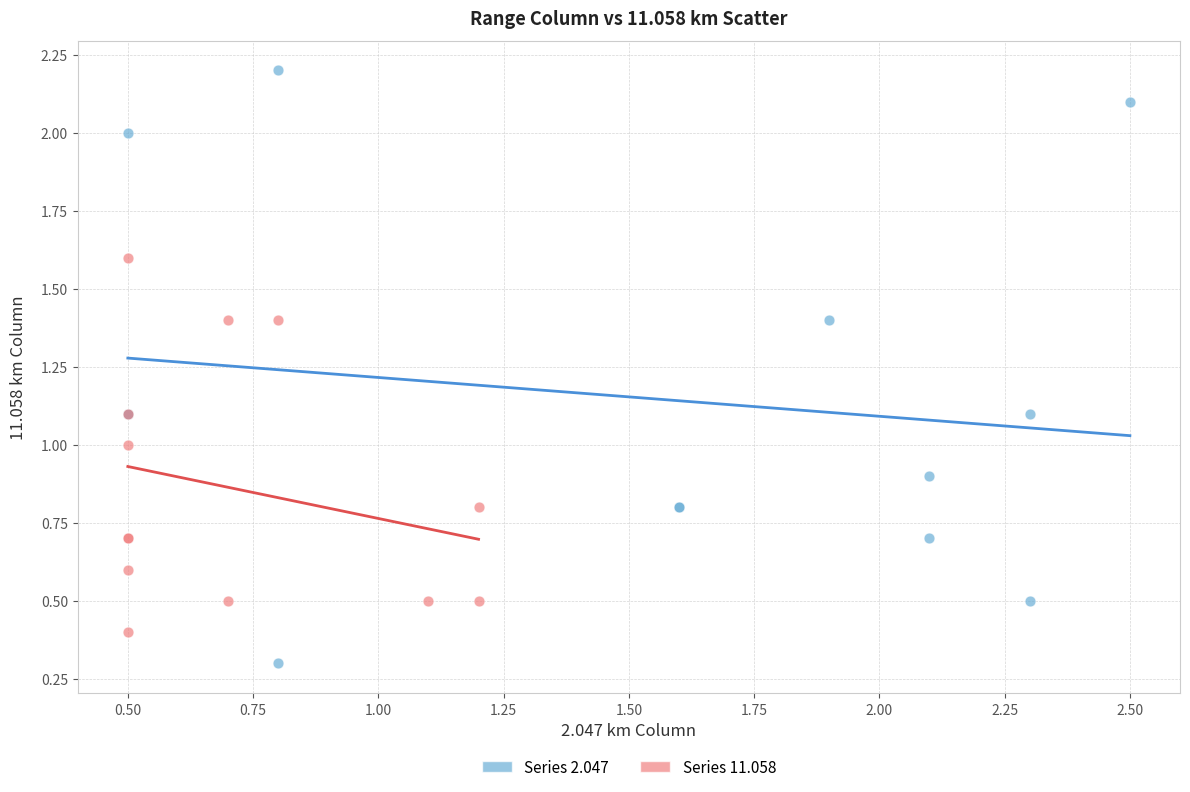

What are all the series names shown in the legend?

Series 2.047, Series 11.058